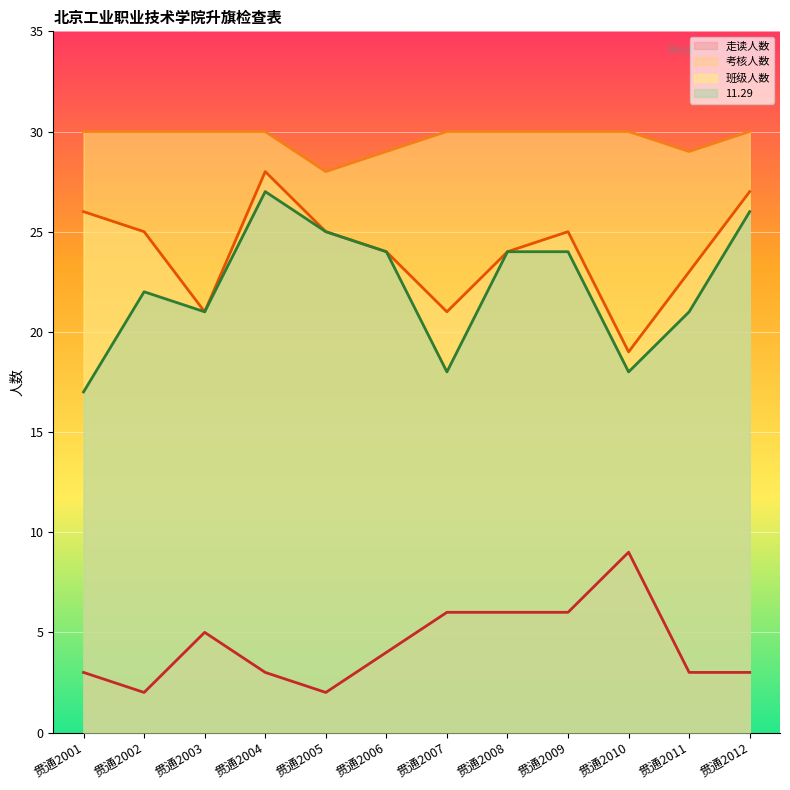

What is the lowest value of the 11.29 series?

17